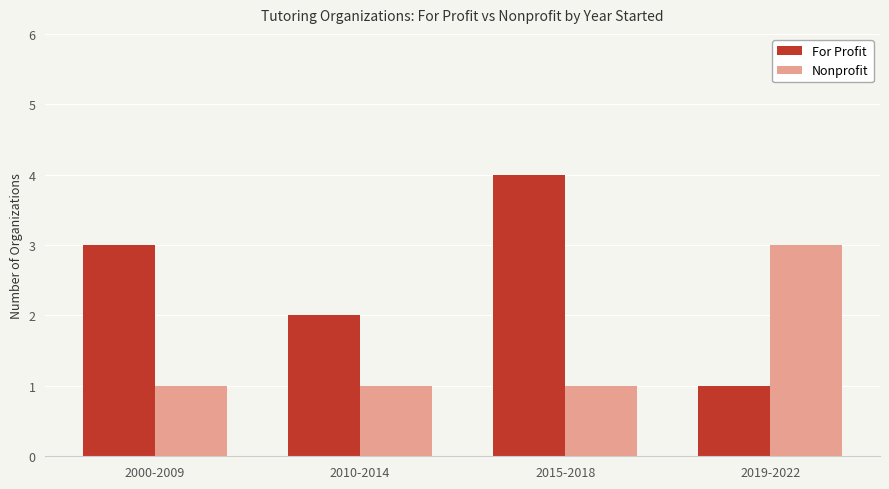

Which series changed the most between 2015-2018 and 2019-2022?

For Profit